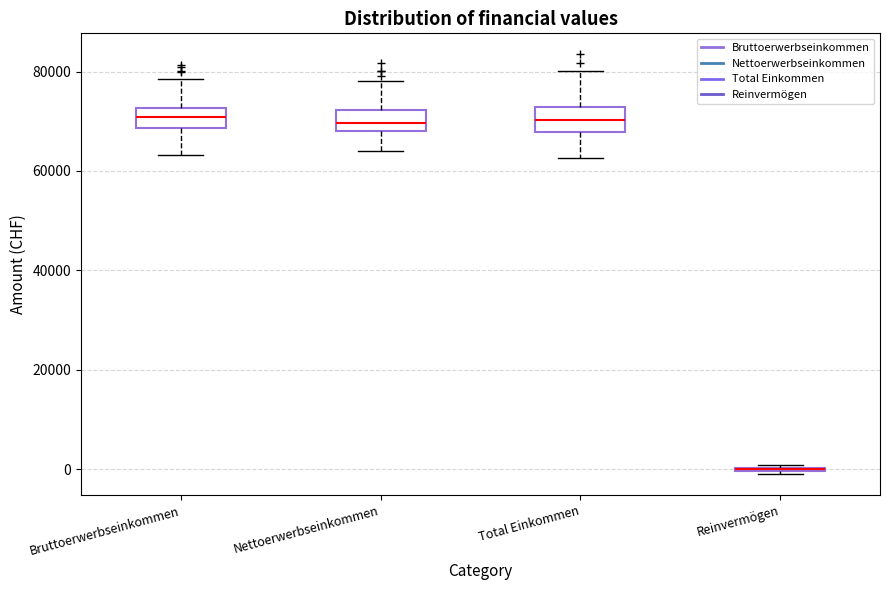

Reading left to right, read every box against the y-axis: the position of its median line, the range the box covers, and the ends of its whiskers. The values are not printed on the chart, so give them approximately, as read against the axis.

Bruttoerwerbseinkommen: median 70000, box 68000 to 72000, whiskers 64000 to 78000
Nettoerwerbseinkommen: median 70000, box 68000 to 72000, whiskers 64000 to 78000
Total Einkommen: median 70000, box 68000 to 72000, whiskers 62000 to 80000
Reinvermögen: box collapsed to a line at 0, whiskers -2000 to 0